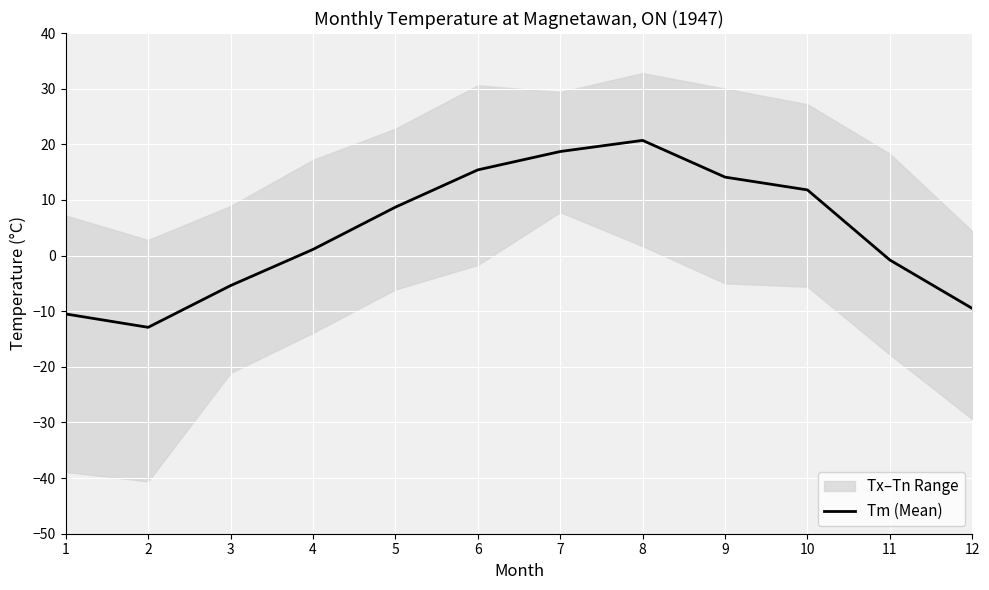

How many points are lower than both their immediate neighbors (excluding endpoints)?

1